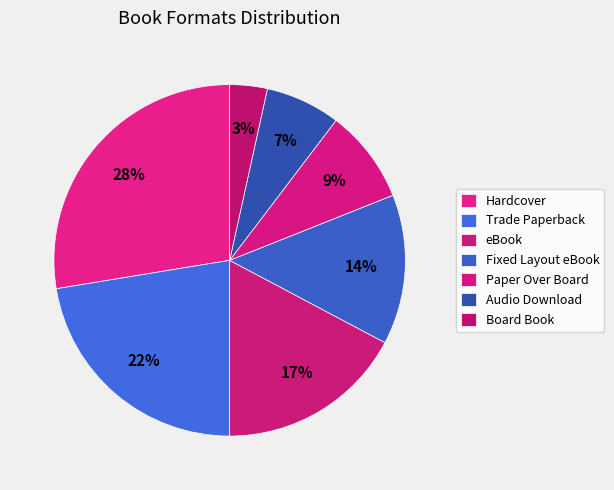

Which slice is the smallest?

Board Book